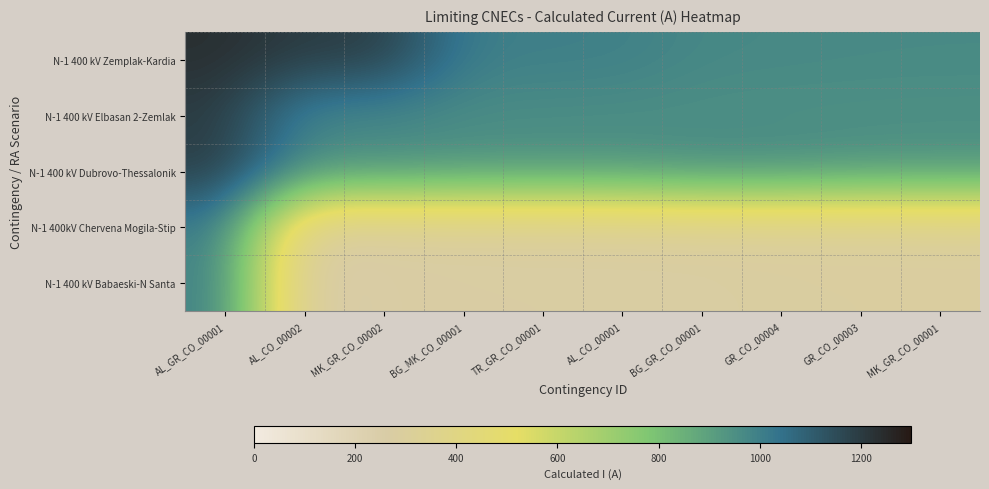

Reading left to right, extract all data points from this chart.

N-1 400 kV Zemplak-Kardia: AL_GR_CO_00001=1235	AL_CO_00002=1195	MK_GR_CO_00002=1194	BG_MK_CO_00001=1006	TR_GR_CO_00001=999	AL_CO_00001=997	BG_GR_CO_00001=973	GR_CO_00004=970	GR_CO_00003=967	MK_GR_CO_00001=966
N-1 400 kV Elbasan 2-Zemlak: AL_GR_CO_00001=1195	AL_CO_00002=966	MK_GR_CO_00002=965	BG_MK_CO_00001=957	TR_GR_CO_00001=956	AL_CO_00001=954	BG_GR_CO_00001=950	GR_CO_00004=949	GR_CO_00003=949	MK_GR_CO_00001=948
N-1 400 kV Dubrovo-Thessalonik: AL_GR_CO_00001=1194	AL_CO_00002=966	MK_GR_CO_00002=965	BG_MK_CO_00001=946	TR_GR_CO_00001=944	AL_CO_00001=944	BG_GR_CO_00001=967	GR_CO_00004=966	GR_CO_00003=948	MK_GR_CO_00001=946
N-1 400kV Chervena Mogila-Stip: AL_GR_CO_00001=1006	AL_CO_00002=274	MK_GR_CO_00002=275	BG_MK_CO_00001=283	TR_GR_CO_00001=284	AL_CO_00001=286	BG_GR_CO_00001=290	GR_CO_00004=291	GR_CO_00003=291	MK_GR_CO_00001=292
N-1 400 kV Babaeski-N Santa: AL_GR_CO_00001=999	AL_CO_00002=241	MK_GR_CO_00002=270	BG_MK_CO_00001=273	TR_GR_CO_00001=274	AL_CO_00001=274	BG_GR_CO_00001=275	GR_CO_00004=283	GR_CO_00003=284	MK_GR_CO_00001=286